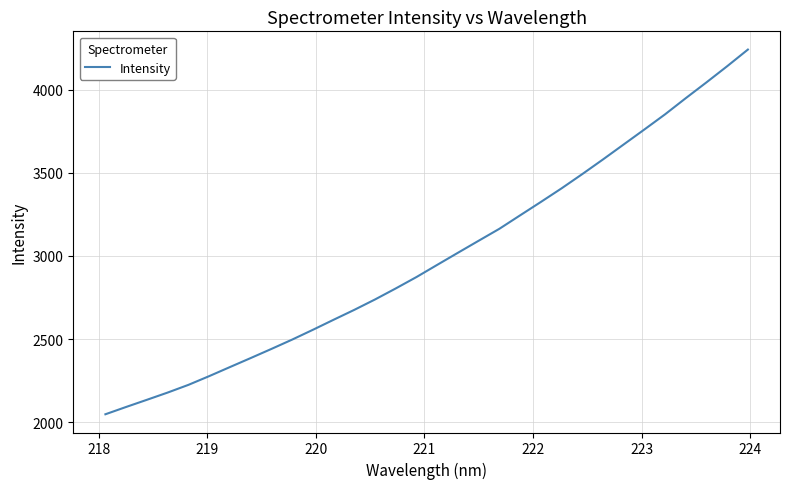

What is the greatest value displayed?

4241.1